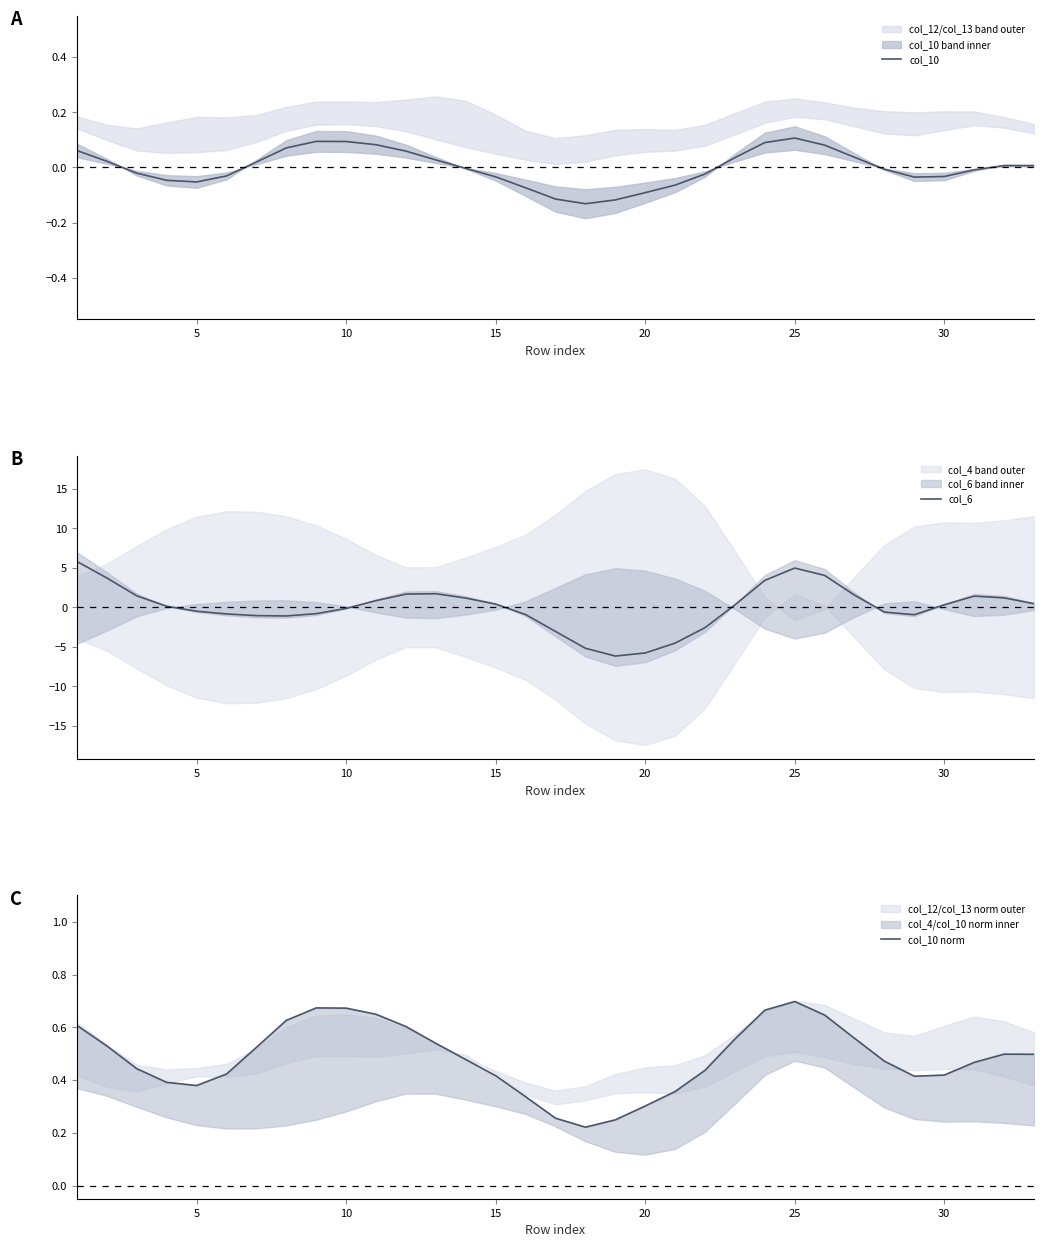

True or false: col_10 and col_6 intersect in this chart.

True